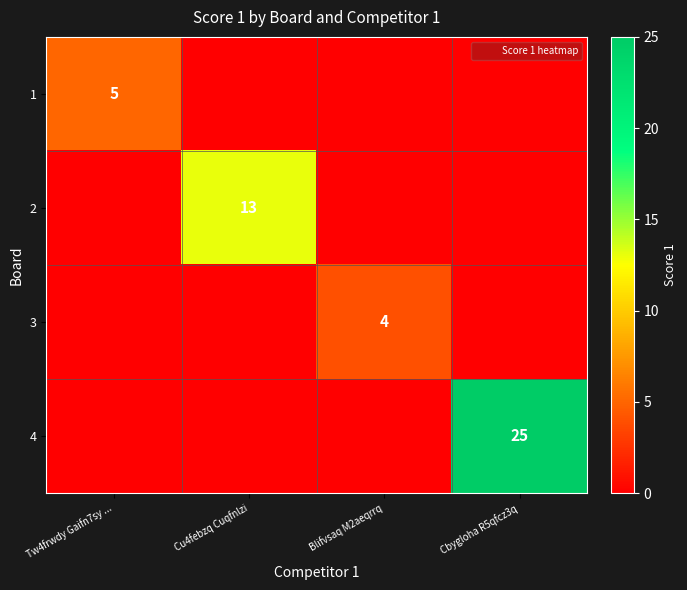

At which label does 3 reach its minimum?

Tw4frwdy Gaifn7sy ...